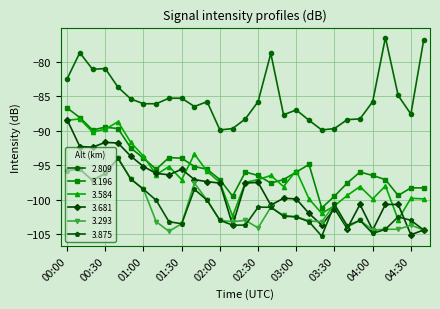

What is the maximum value for 3.875?

-94.0